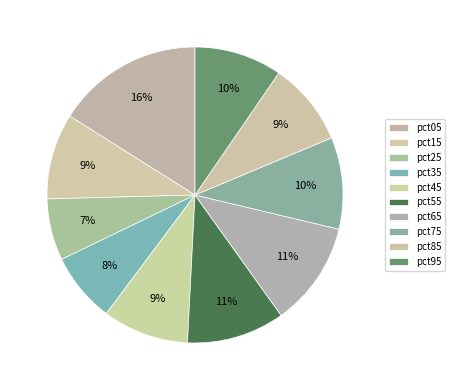

The pct35 slice represents 1% of the pie. True or false?

False